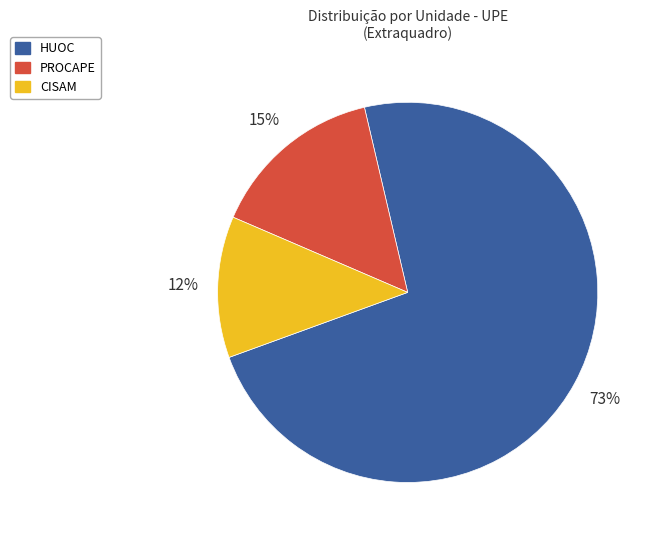

How many segments does this pie chart have?

3